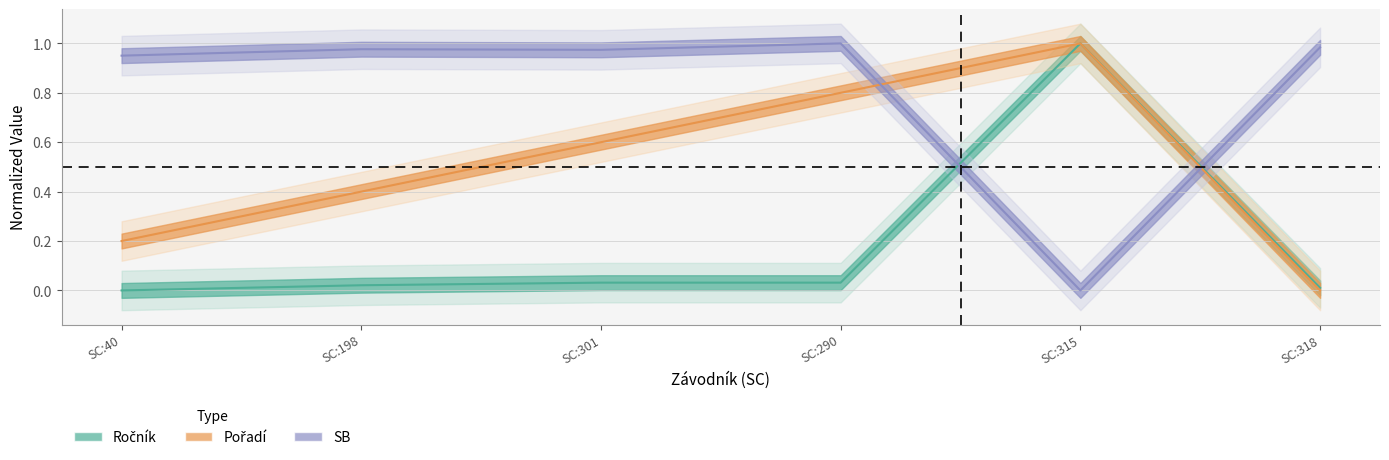

At which category does Pořadí reach its first local peak?

SC:315